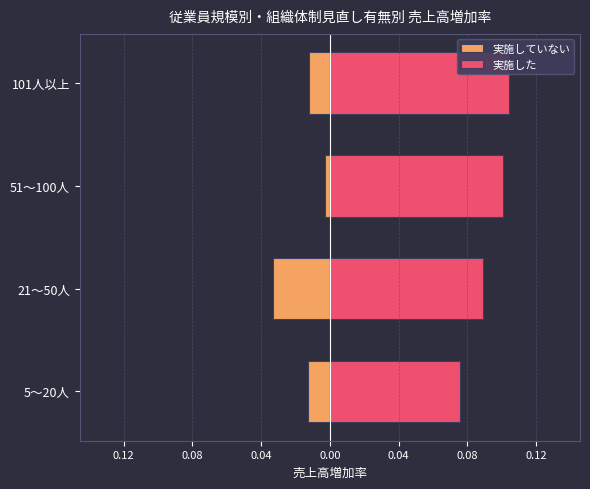

Does the chart contain any negative values?

Yes